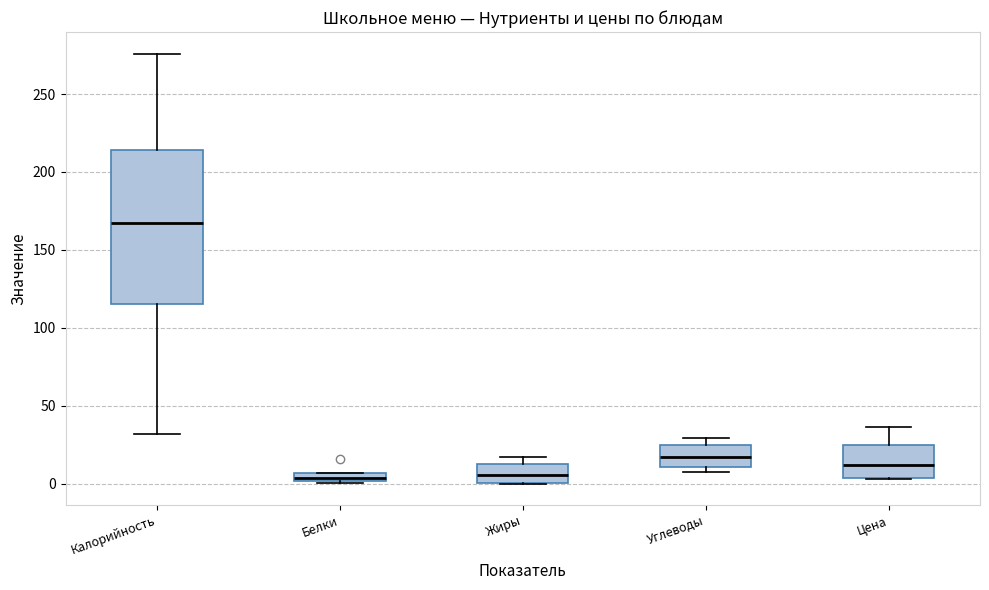

Which box has the highest median line?

Калорийность